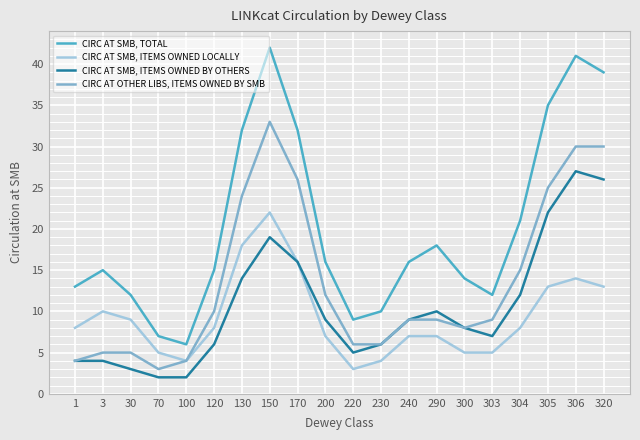

True or false: CIRC AT OTHER LIBS, ITEMS OWNED BY SMB has a value of 3 at 220.

False